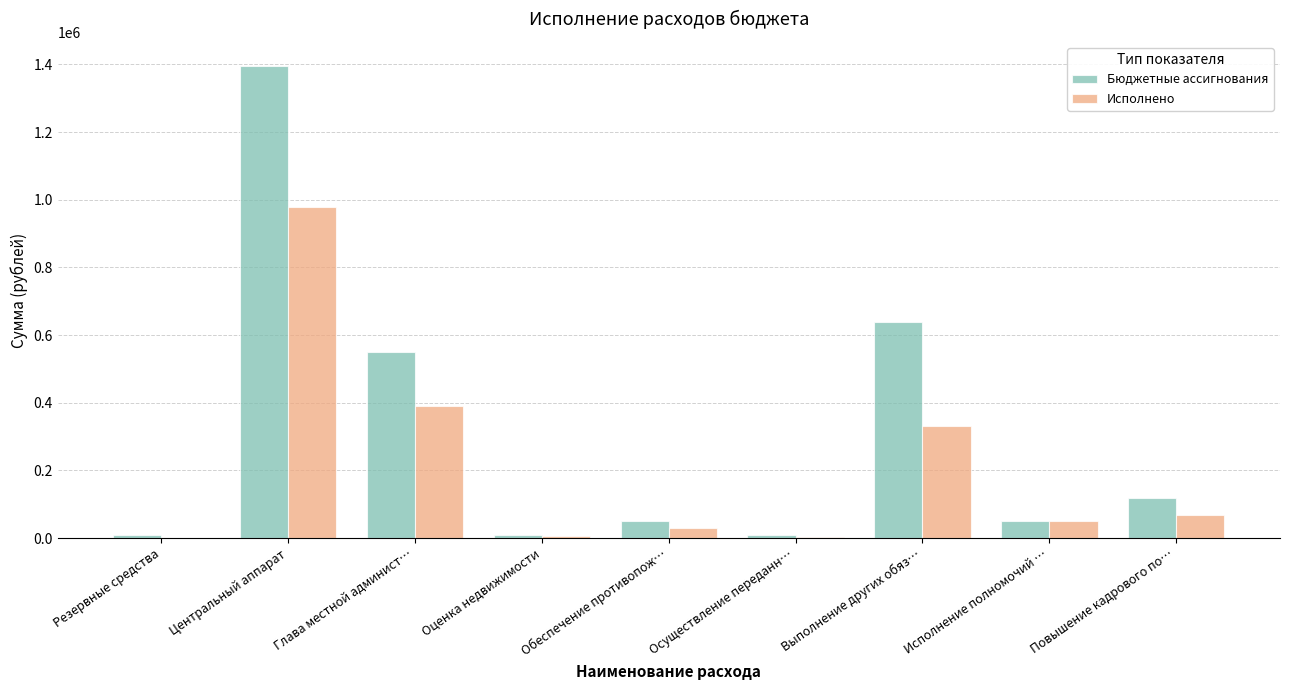

The Исполнено series shows -553529.2 at Резервные средства. True or false?

False